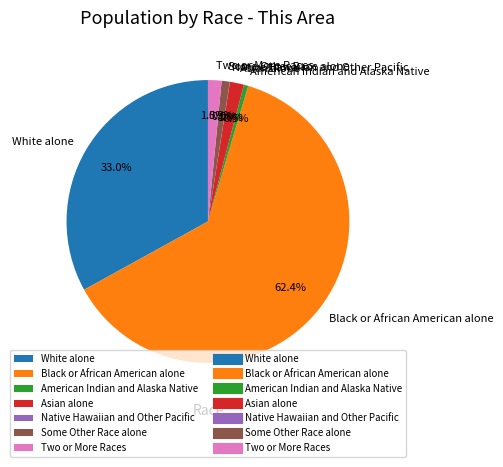

Is American Indian and Alaska Native the majority of the pie?

No